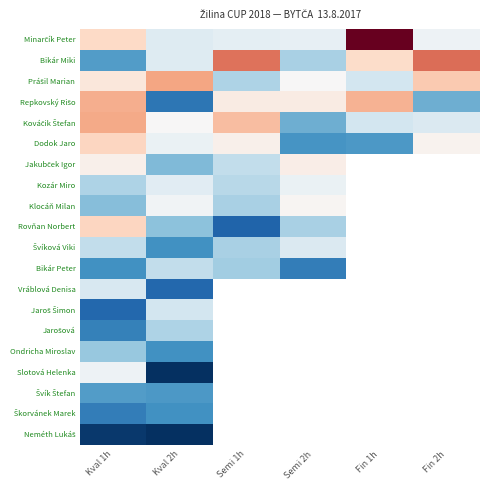

Between Semi 2h and Kval 2h, which is larger?

Semi 2h